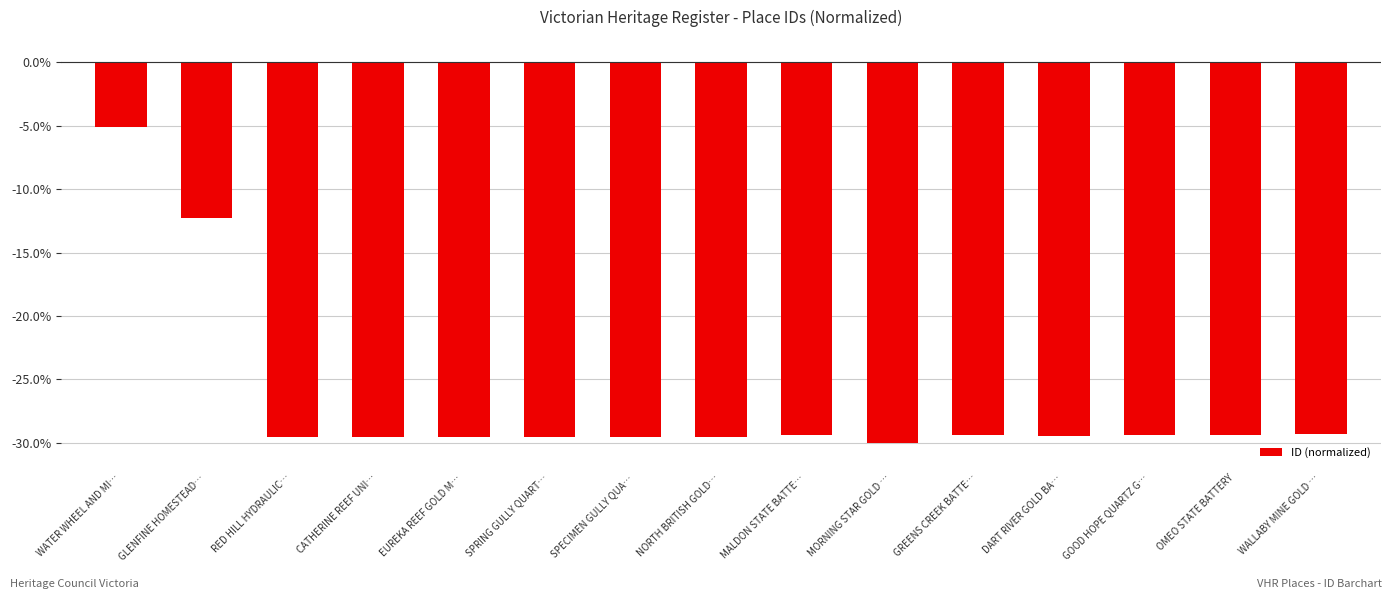

What is the value of the 1st bar from the left?

-5.1